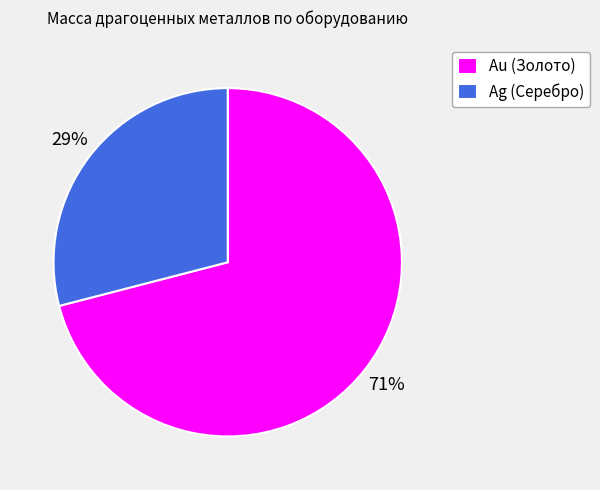

Is it true that Ag (Серебро) is 29% of the pie?

True